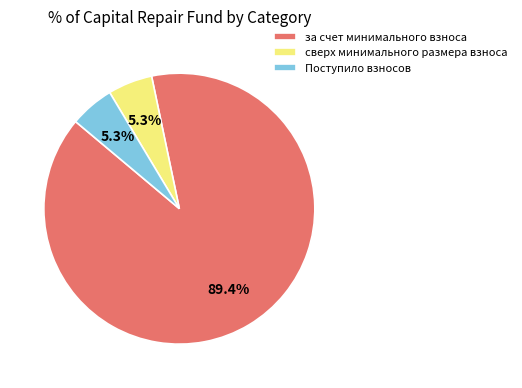

Approximately how many times larger is the value at Поступило взносов compared to сверх минимального размера взноса?

1.0